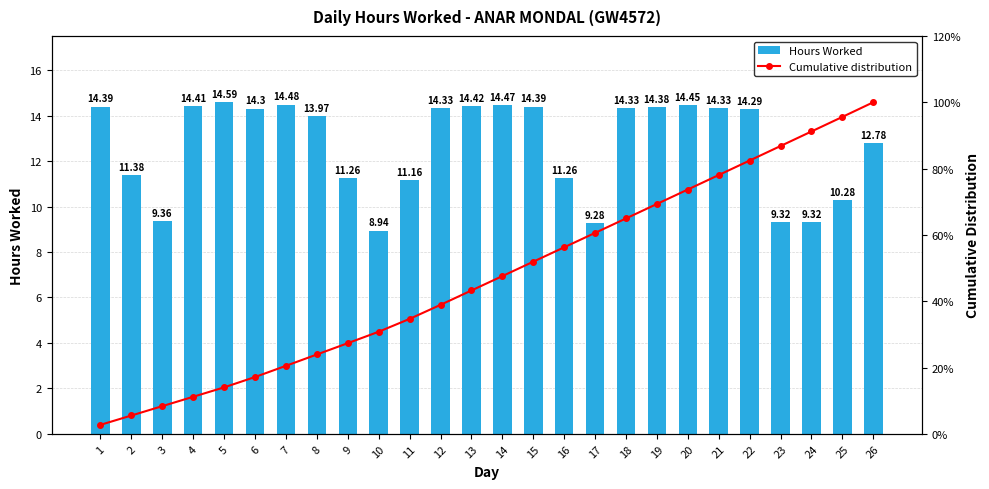

True or false: Hours Worked has a value of 11.4 at 2.

True